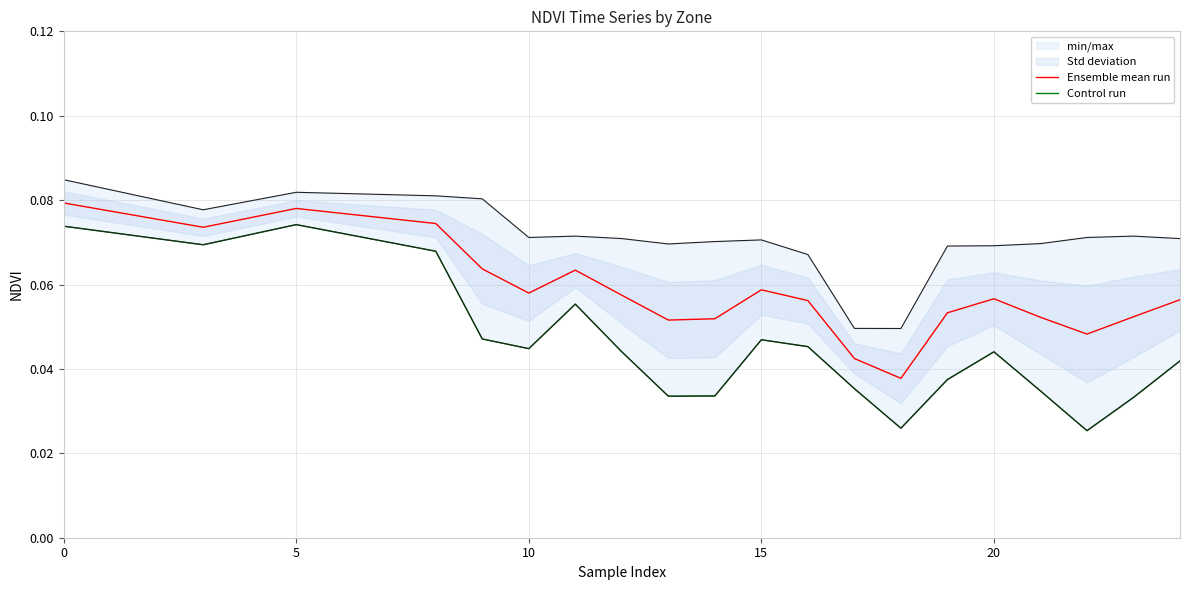

Which series has the largest total across all categories?

Ensemble mean run